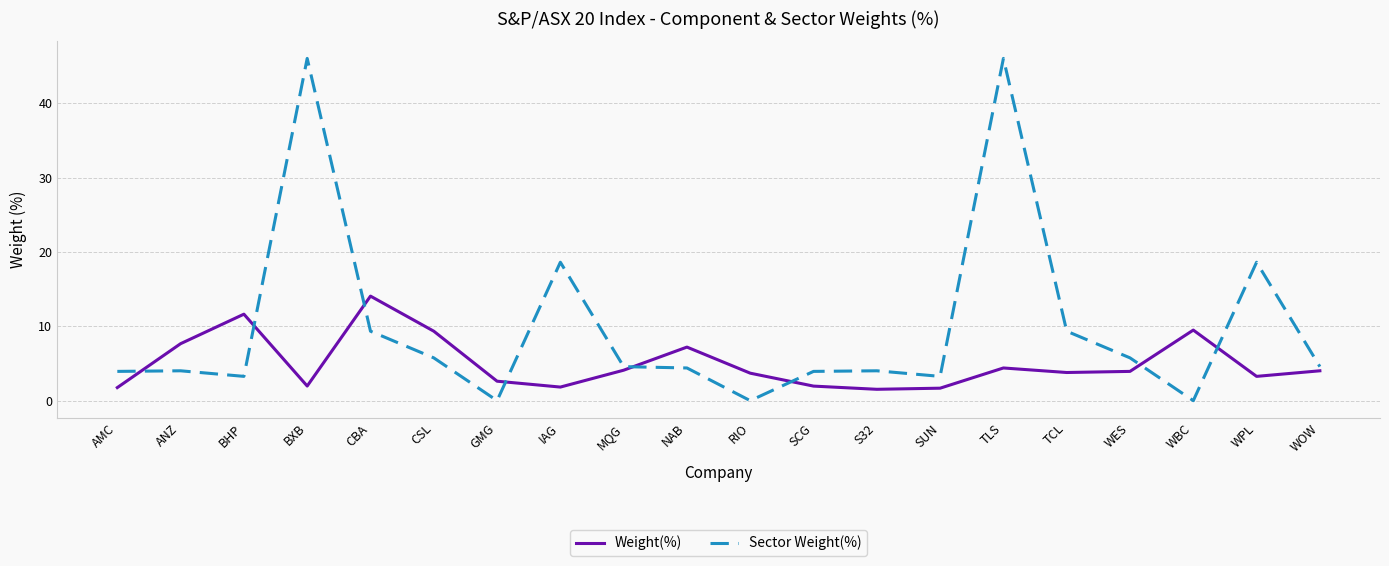

What position from the left is S32?

13